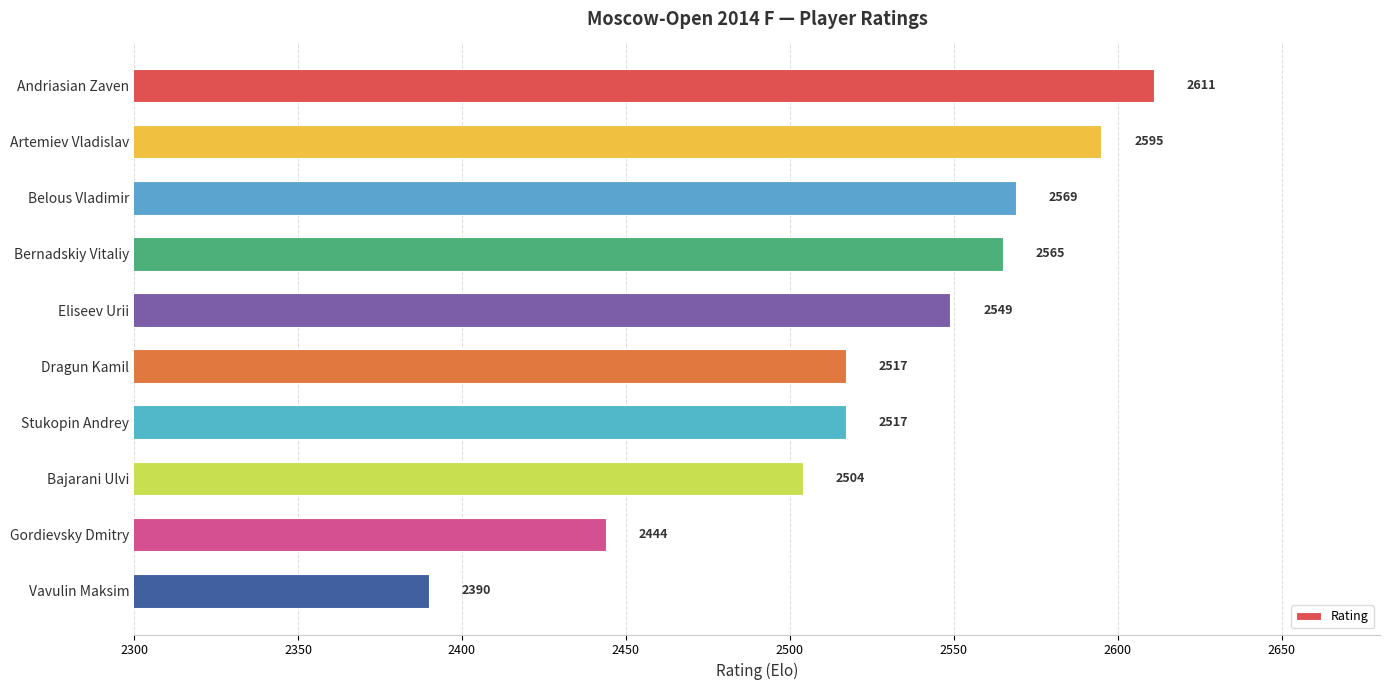

At which category does the chart reach its peak across all series?

Andriasian Zaven